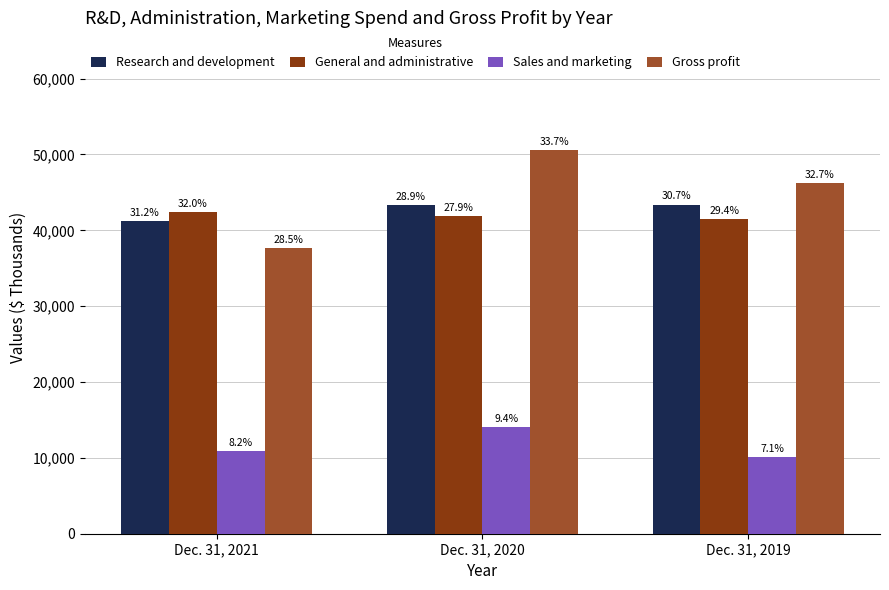

Reading right to left, transcribe all the data shown in this chart.

Research and development: 43399	43393	41220
General and administrative: 41489	41903	42362
Sales and marketing: 10060	14087	10899
Gross profit: 46201	50541	37715